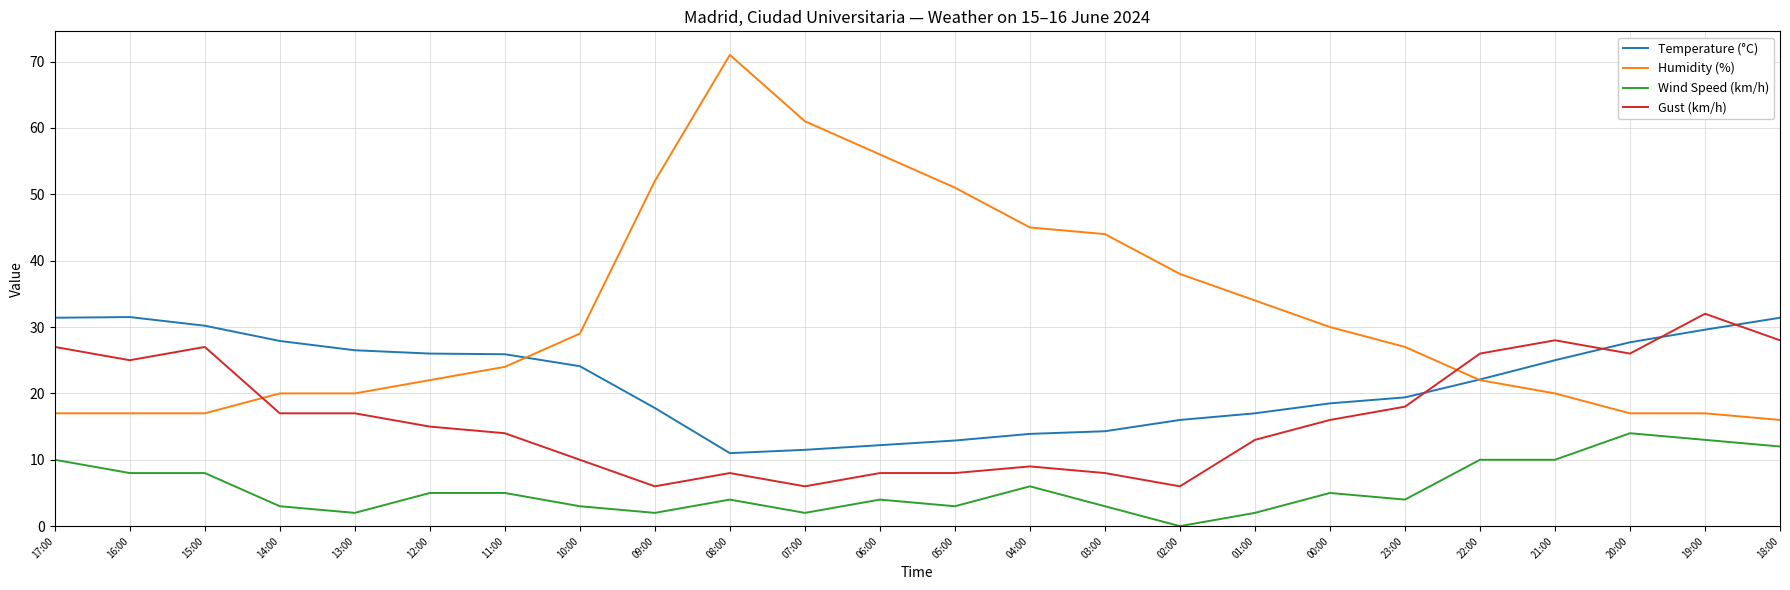

Rank the series by their average value, from lowest to highest.

Wind Speed (km/h), Gust (km/h), Temperature (°C), Humidity (%)